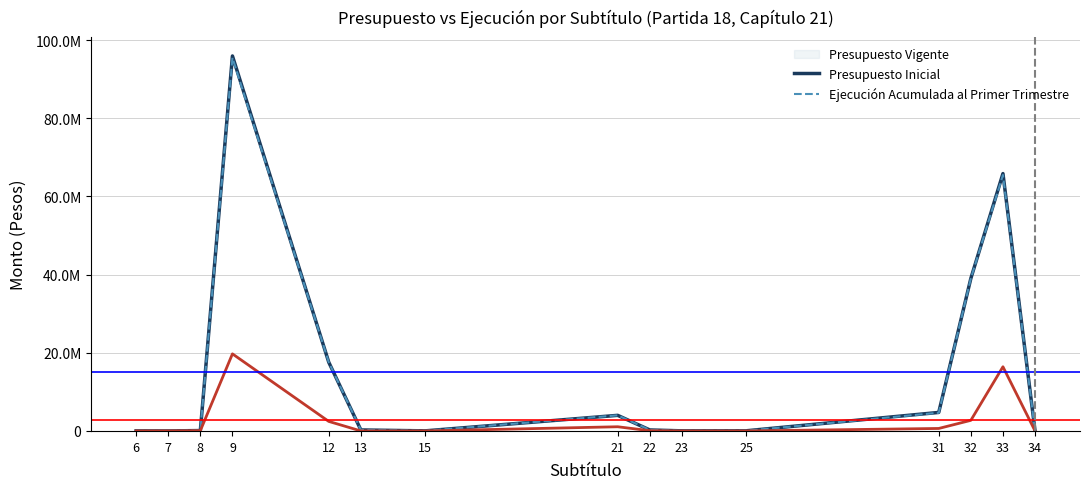

Does the chart have visible grid lines?

Yes